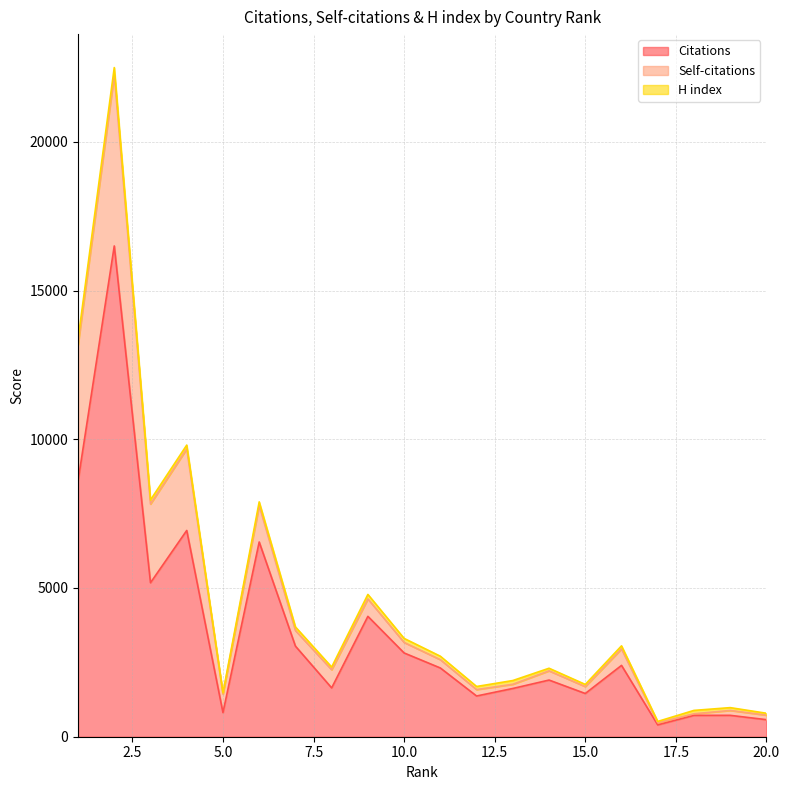

Does the chart have visible grid lines?

Yes